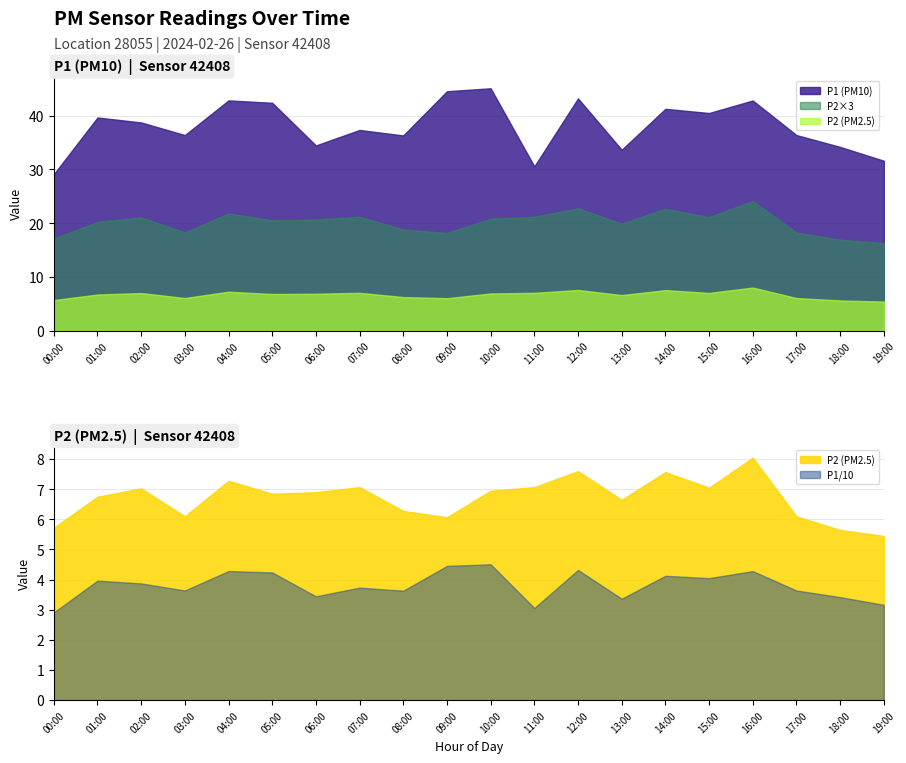

At 18:00, list the series in order from largest to smallest.

P1, P2